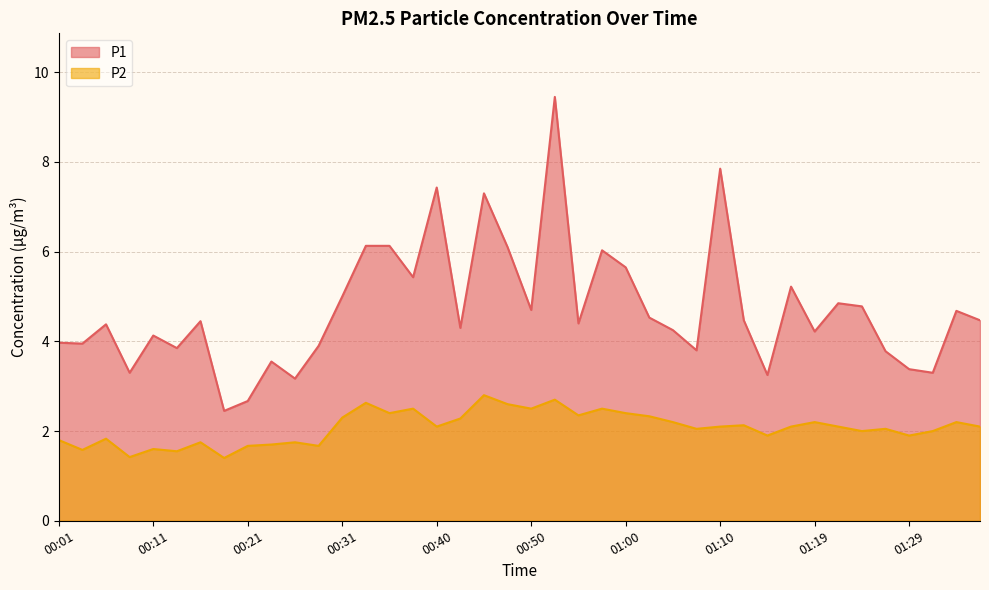

Where does the P2 series first go above 2?

00:31